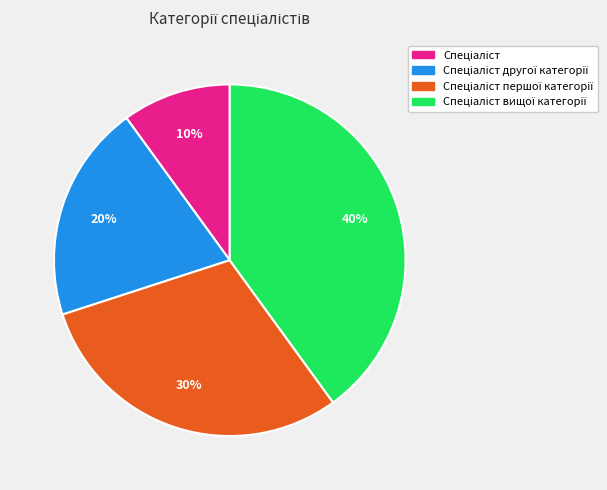

To the nearest percent, what is the average slice percentage?

25%